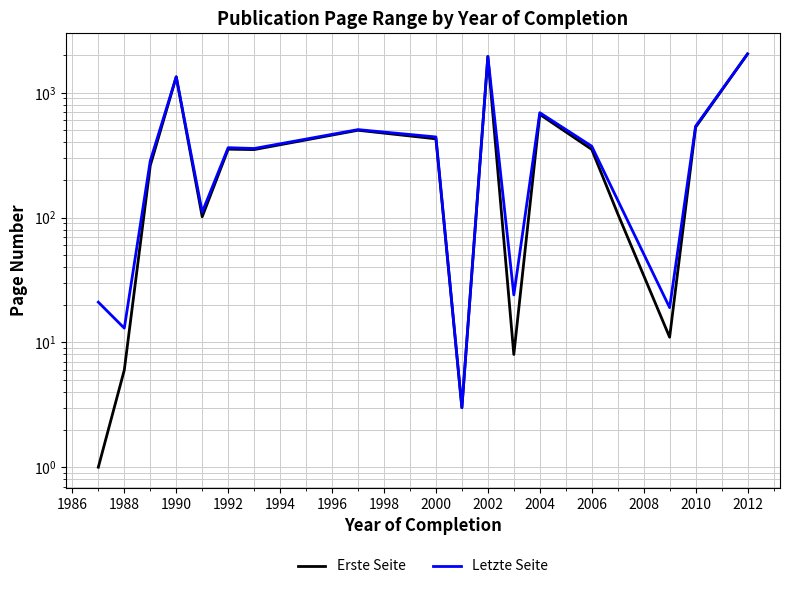

At how many categories does at least one series exceed 915?

3